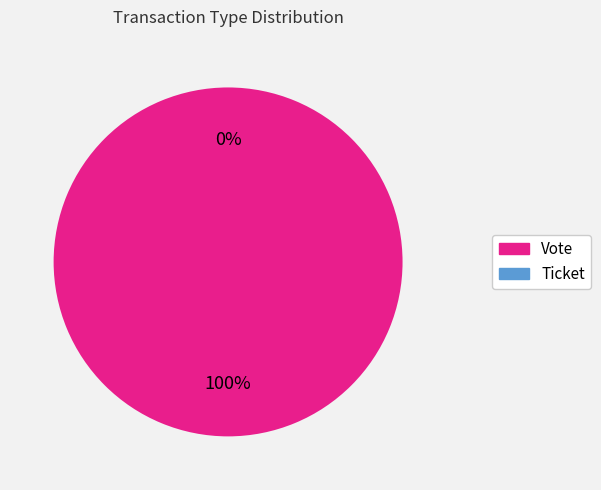

What is the change in value from Vote to Ticket?

-1